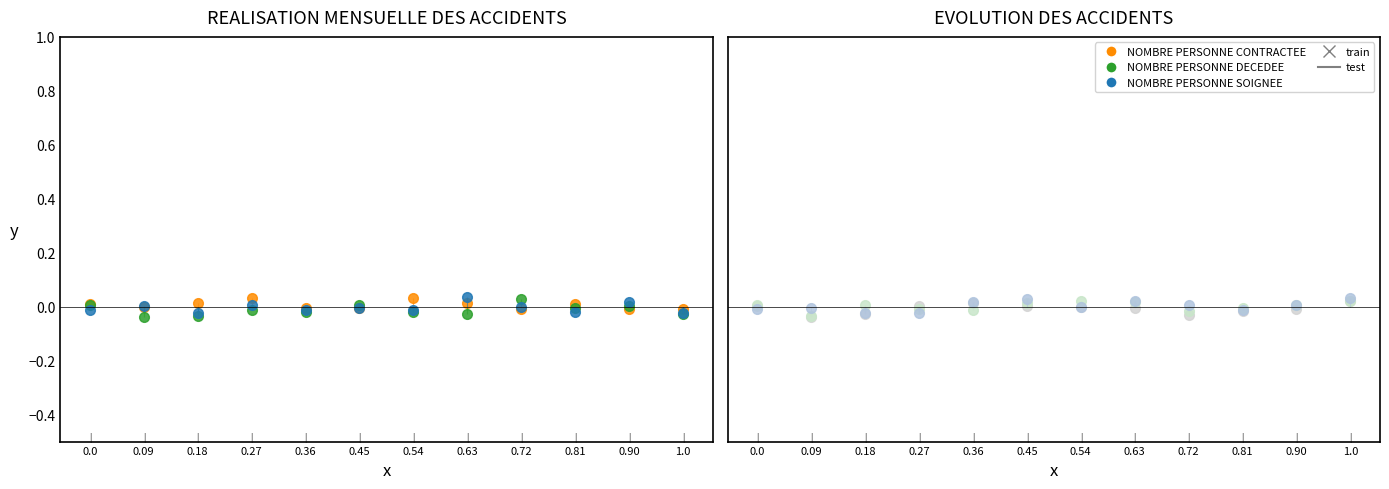

Is this an area chart (filled region under the line)?

No